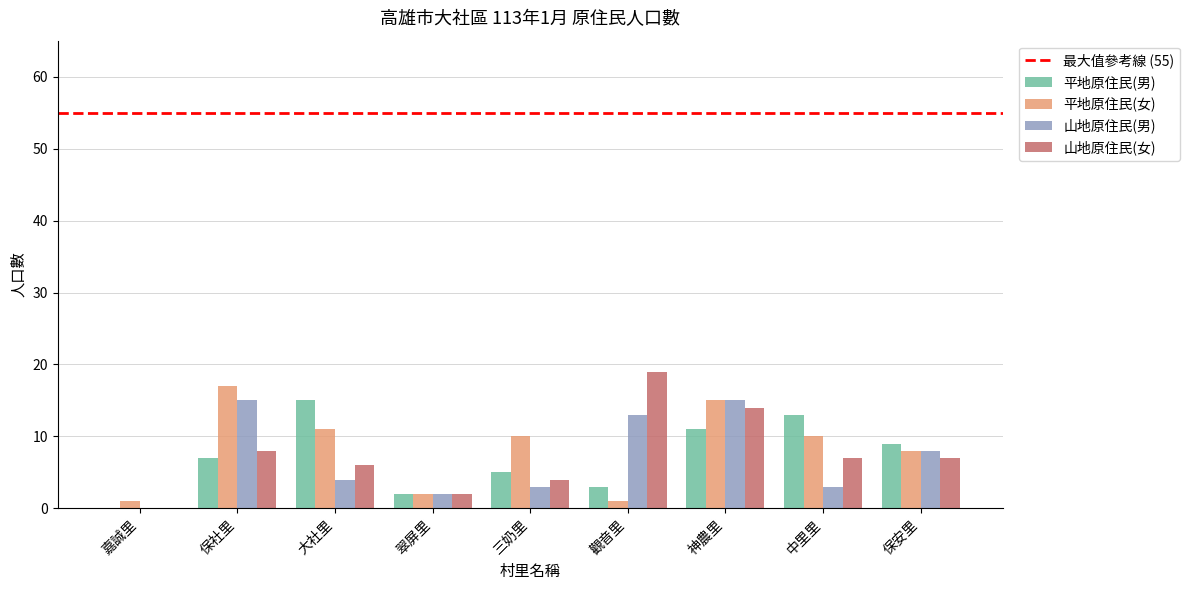

Which category has the highest value across all series?

觀音里